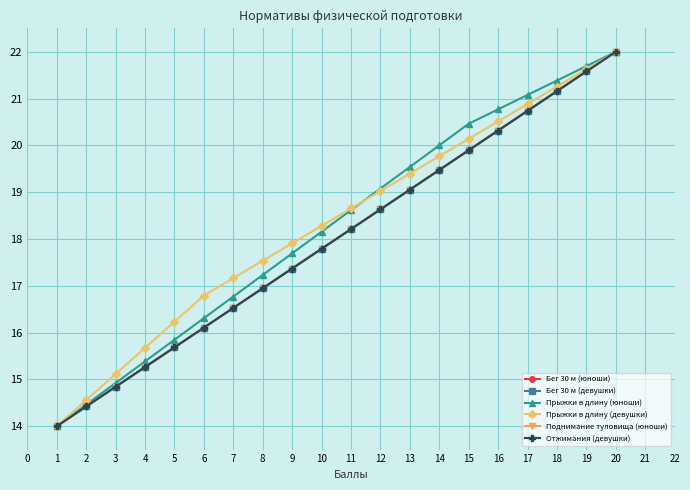

Is this an area chart (filled region under the line)?

No